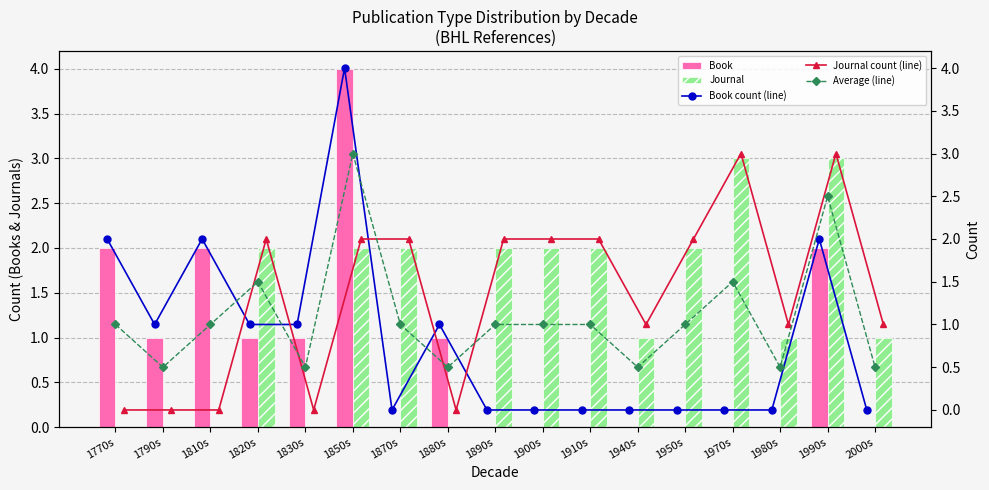

Reading right to left, extract all data points from this chart.

Book: 0.0	2.0	0.0	0.0	0.0	0.0	0.0	0.0	0.0	1.0	0.0	4.0	1.0	1.0	2.0	1.0	2.0
Journal: 1.0	3.0	1.0	3.0	2.0	1.0	2.0	2.0	2.0	0.0	2.0	2.0	0.0	2.0	0.0	0.0	0.0
Book count (line): 0.0	2.0	0.0	0.0	0.0	0.0	0.0	0.0	0.0	1.0	0.0	4.0	1.0	1.0	2.0	1.0	2.0
Journal count (line): 1.0	3.0	1.0	3.0	2.0	1.0	2.0	2.0	2.0	0.0	2.0	2.0	0.0	2.0	0.0	0.0	0.0
Average (line): 0.5	2.5	0.5	1.5	1.0	0.5	1.0	1.0	1.0	0.5	1.0	3.0	0.5	1.5	1.0	0.5	1.0